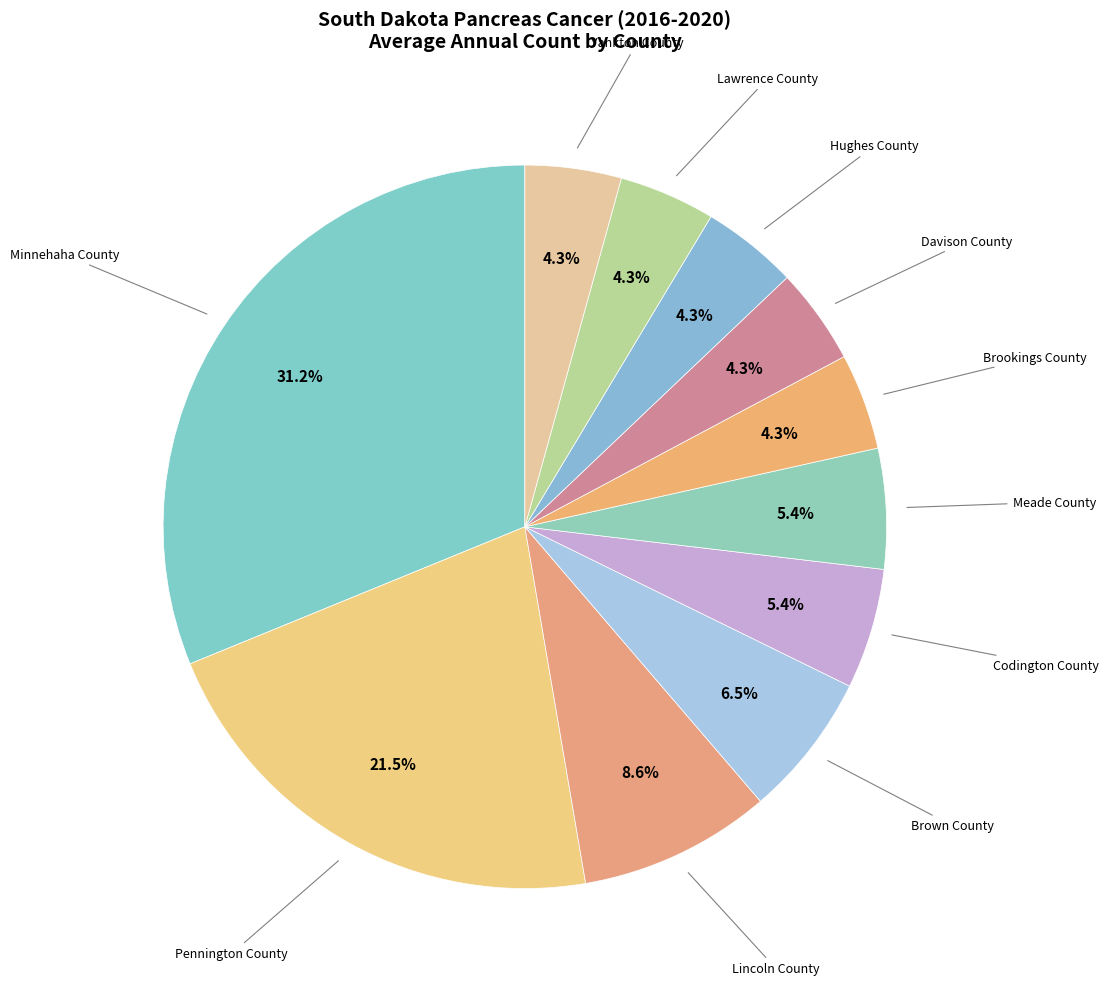

How many segments does this pie chart have?

11